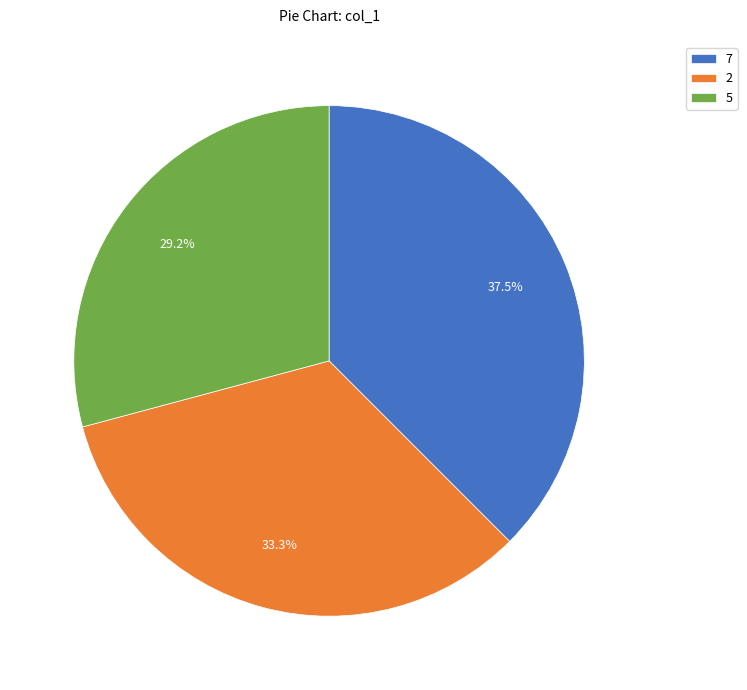

Between 7 and 5, which is larger?

7